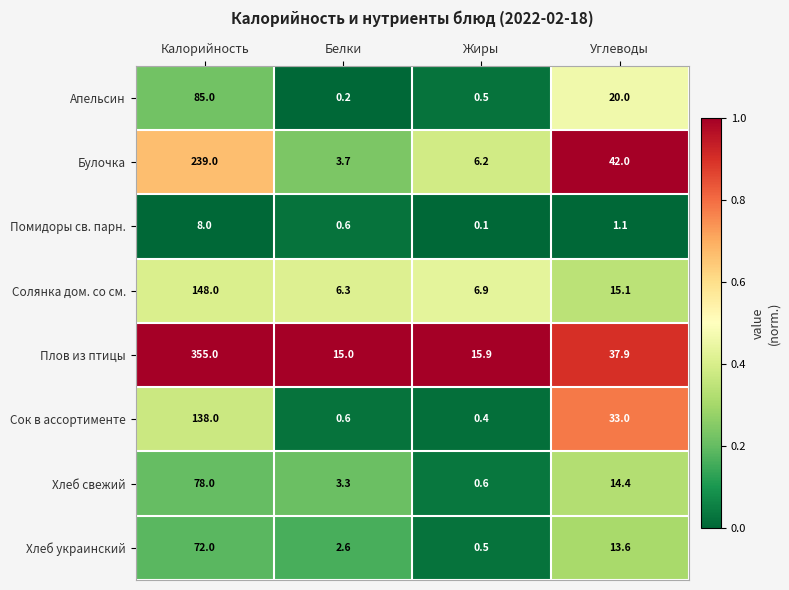

Where is Апельсин nearest to the value 42?

Углеводы